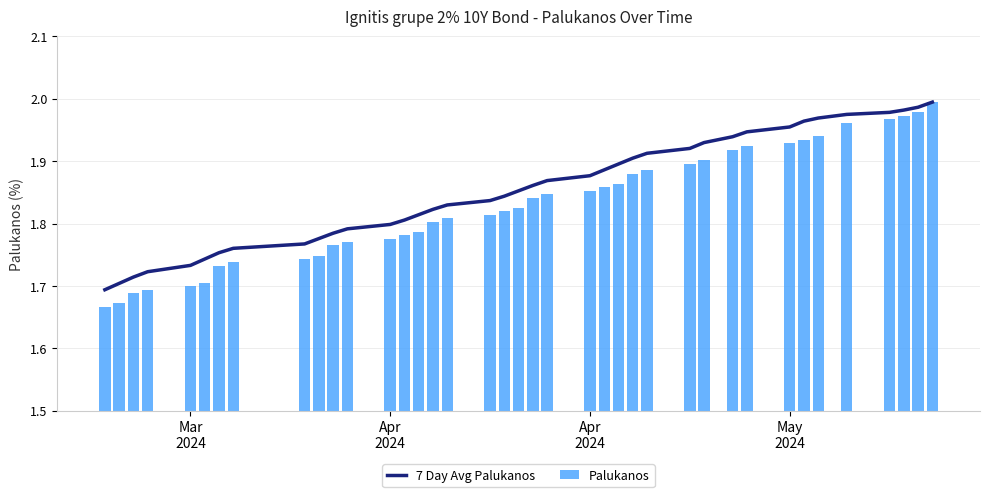

What are all the series names shown in the legend?

7 Day Avg Palukanos, Palukanos